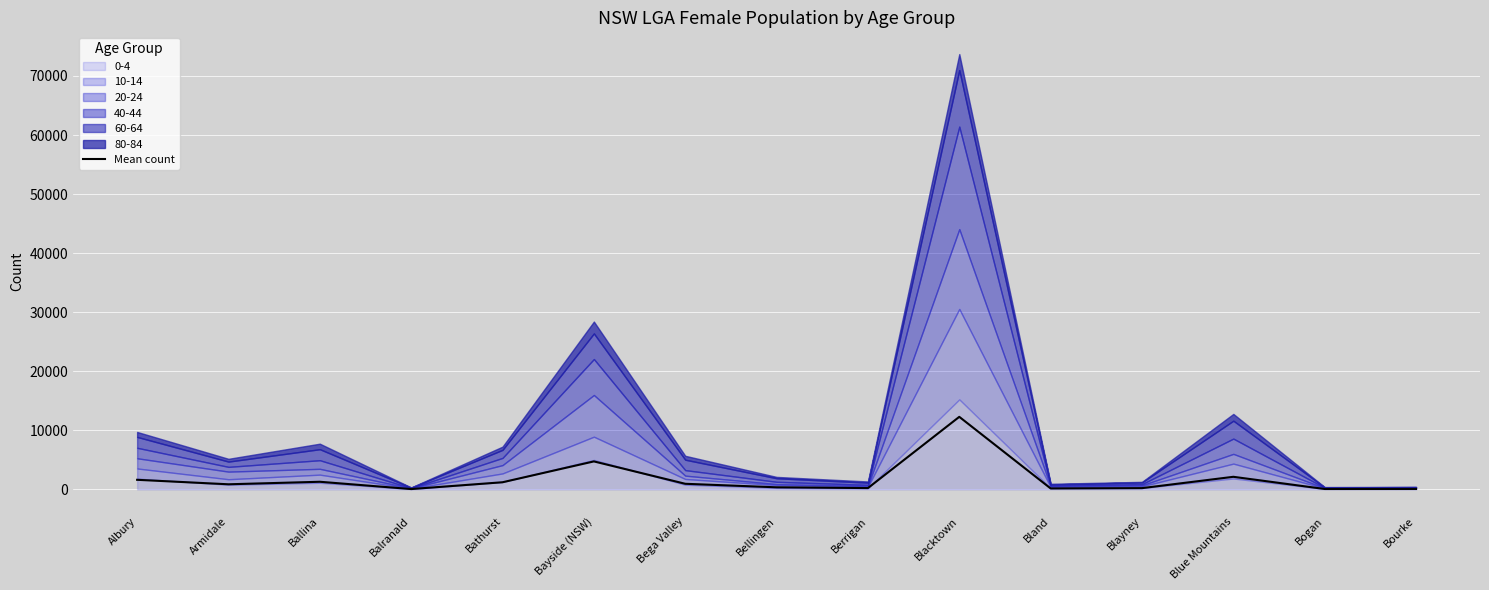

What is the difference between the maximum and minimum values?

12228.7